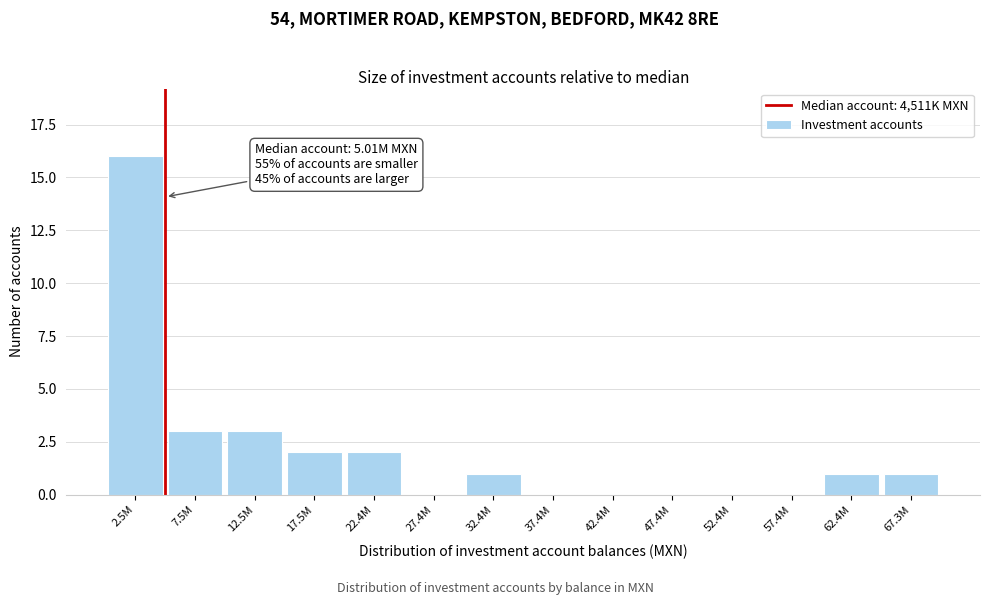

Reading left to right, extract all data points from this chart.

2.5M=16	7.5M=3	12.5M=3	17.5M=2	22.4M=2	27.4M=0	32.4M=1	37.4M=0	42.4M=0	47.4M=0	52.4M=0	57.4M=0	62.4M=1	67.3M=1